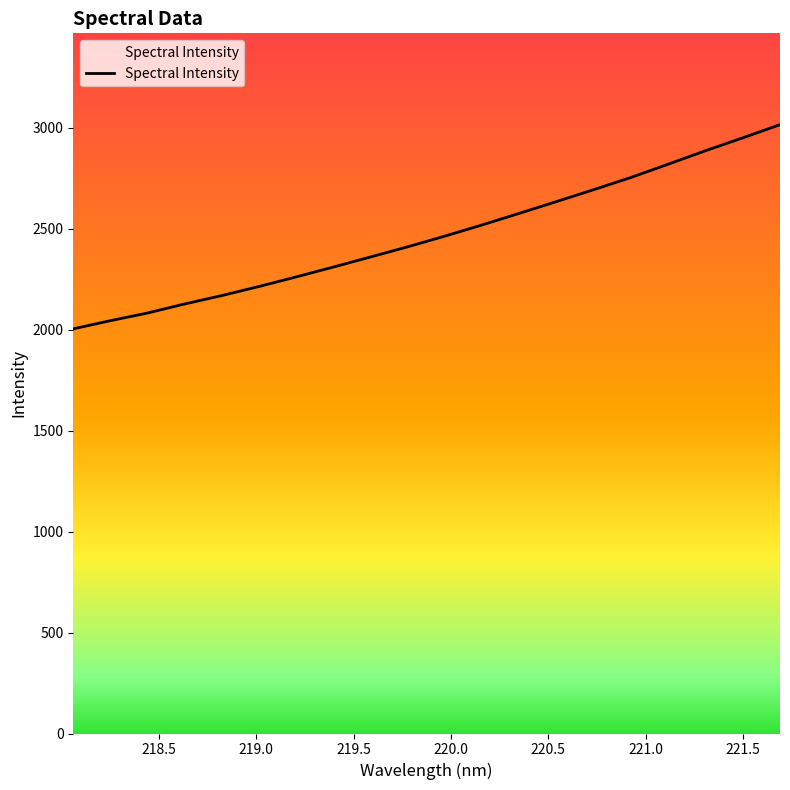

What is the difference between the maximum and minimum values?

1011.2